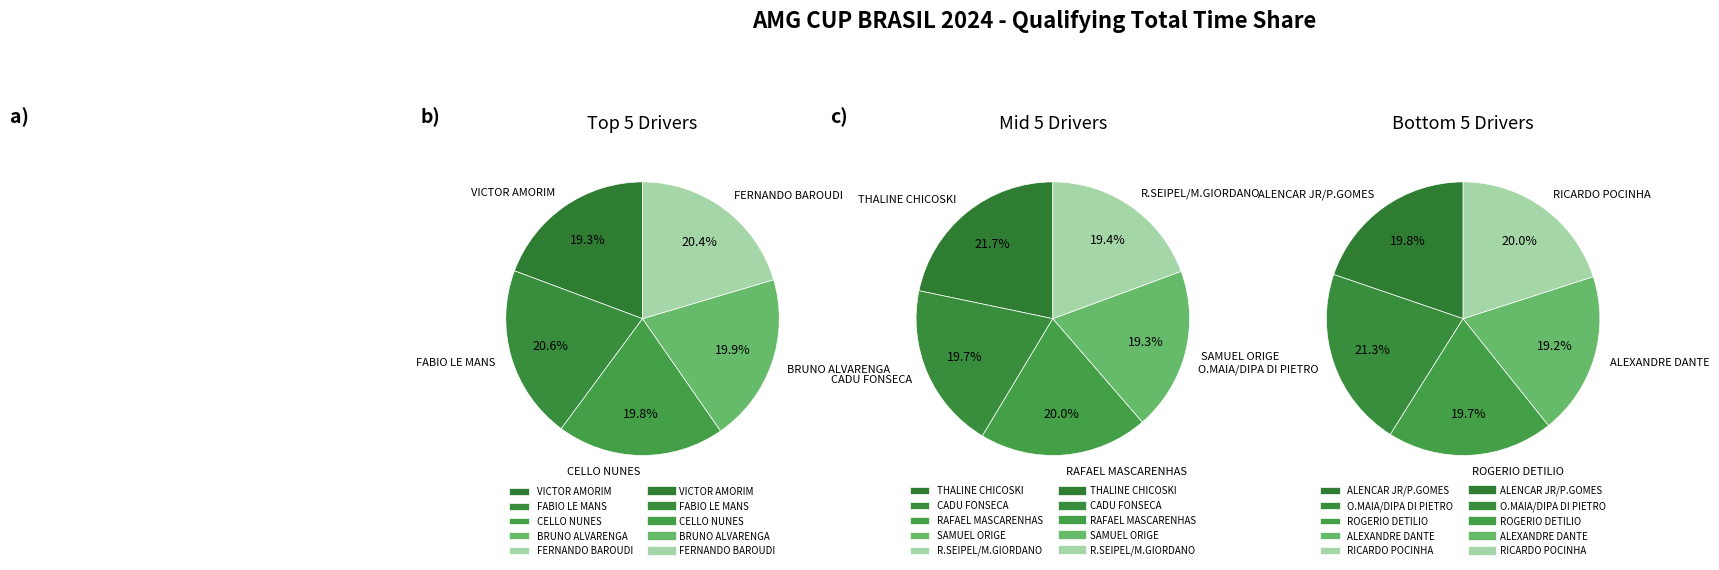

To the nearest percent, what is the difference between the largest and smallest slice percentages?

1%